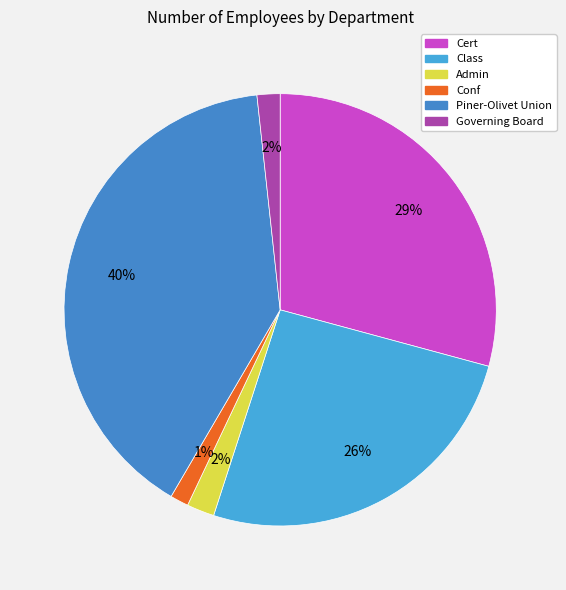

Rank the categories by value from highest to lowest.

Piner-Olivet Union, Cert, Class, Admin, Governing Board, Conf